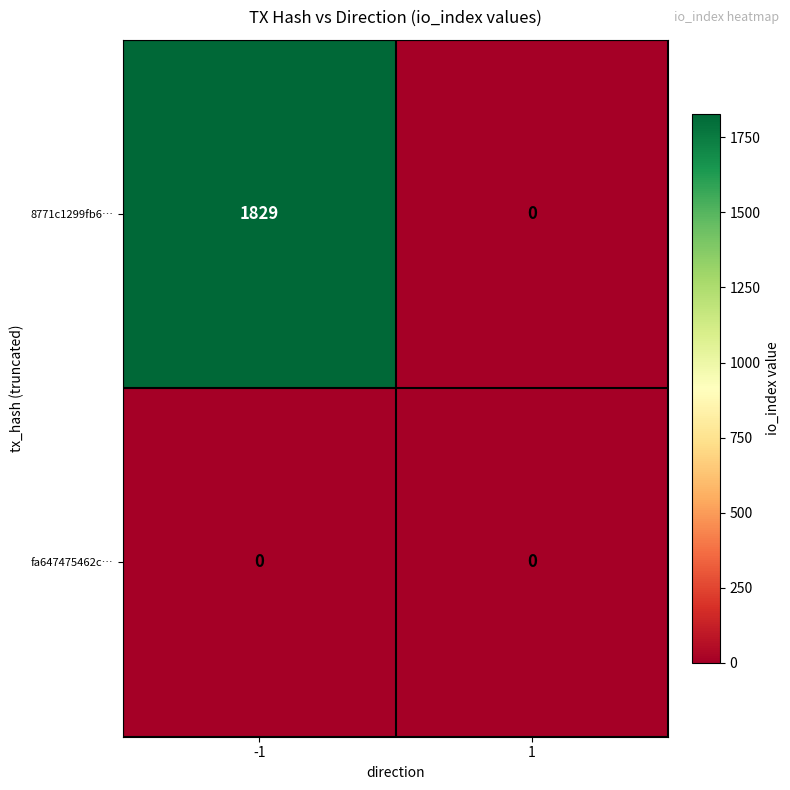

What is the spread (max minus min) of values at -1?

1829